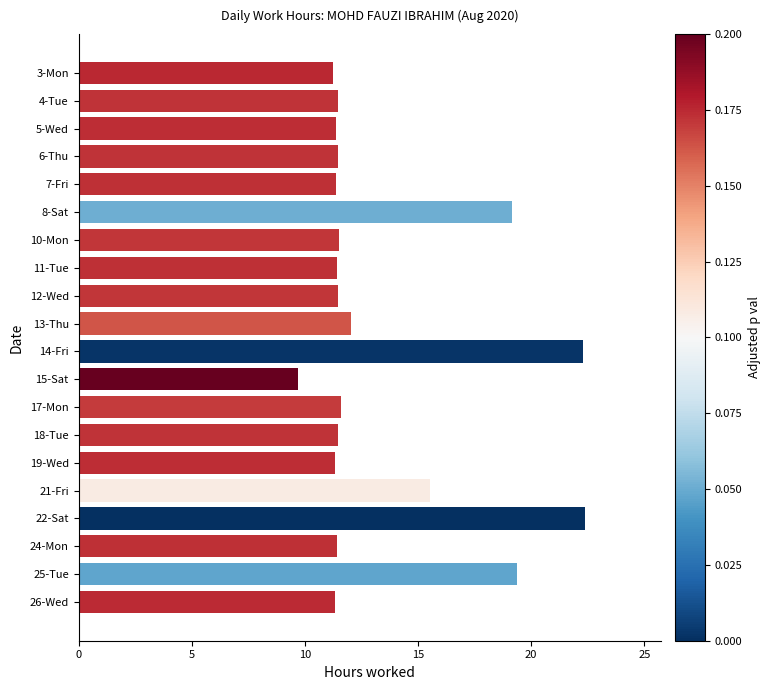

Where is the data nearest to the value 16?

21-Fri